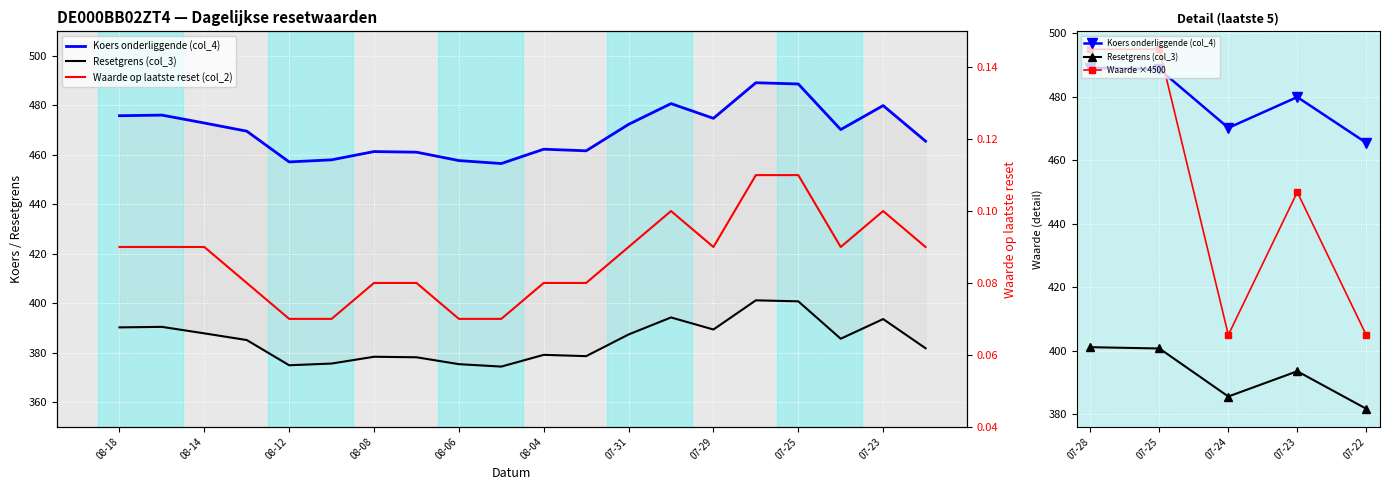

True or false: Waarde op laatste reset (col_2) and Koers onderliggende (col_4) intersect in this chart.

False